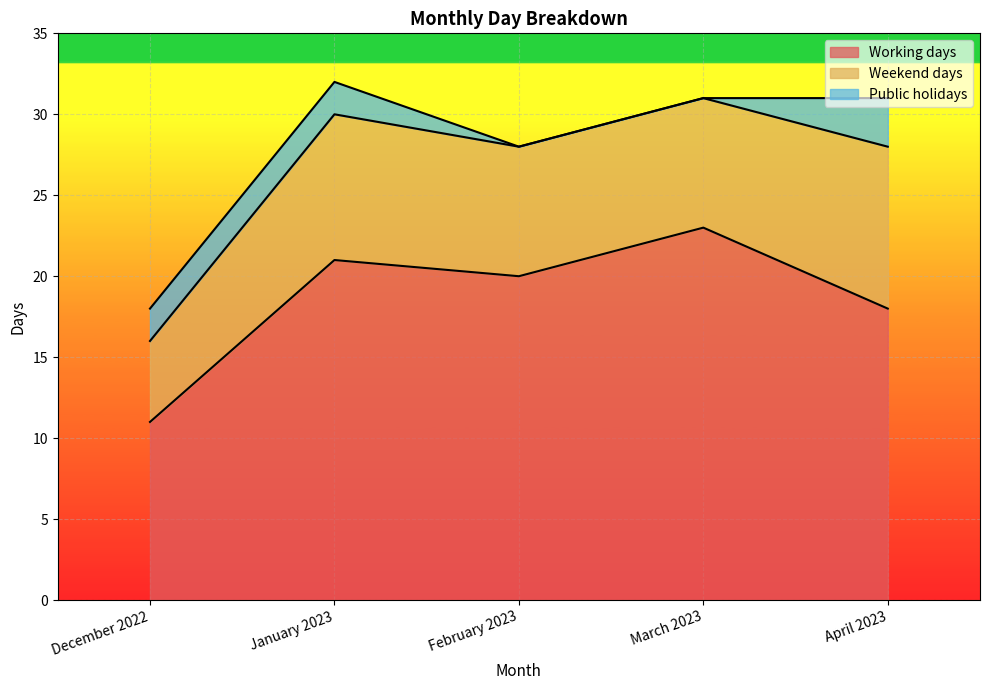

What are all the series names shown in the legend?

Working days, Weekend days, Public holidays